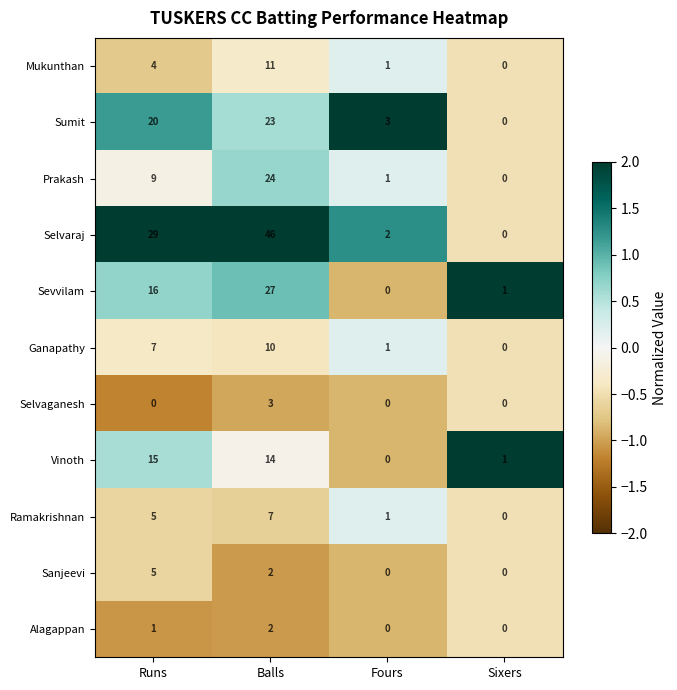

What is the difference between the maximum and minimum values in the Selvaganesh series?

3